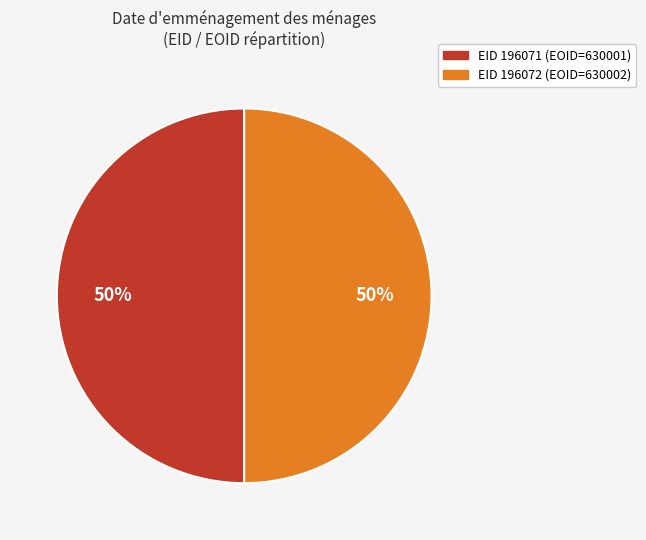

To the nearest percent, what percentage of the pie is EID 196071 (EOID=630001)?

50%